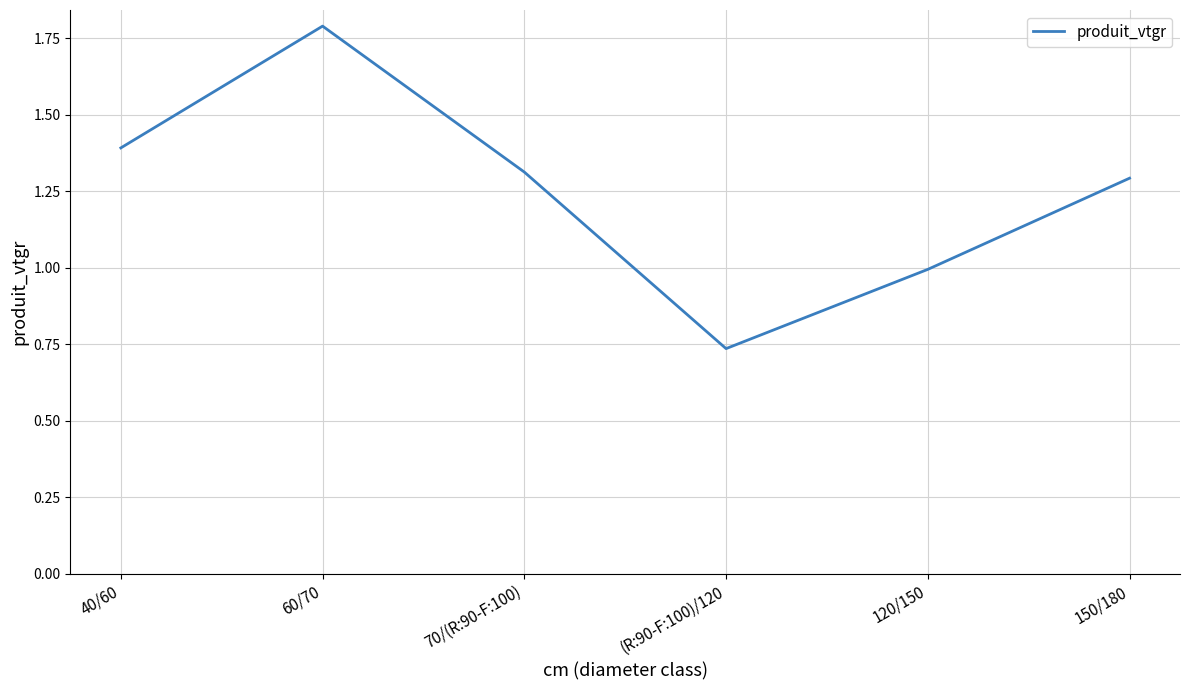

True or false: the data shows 2.4 at 40/60.

False